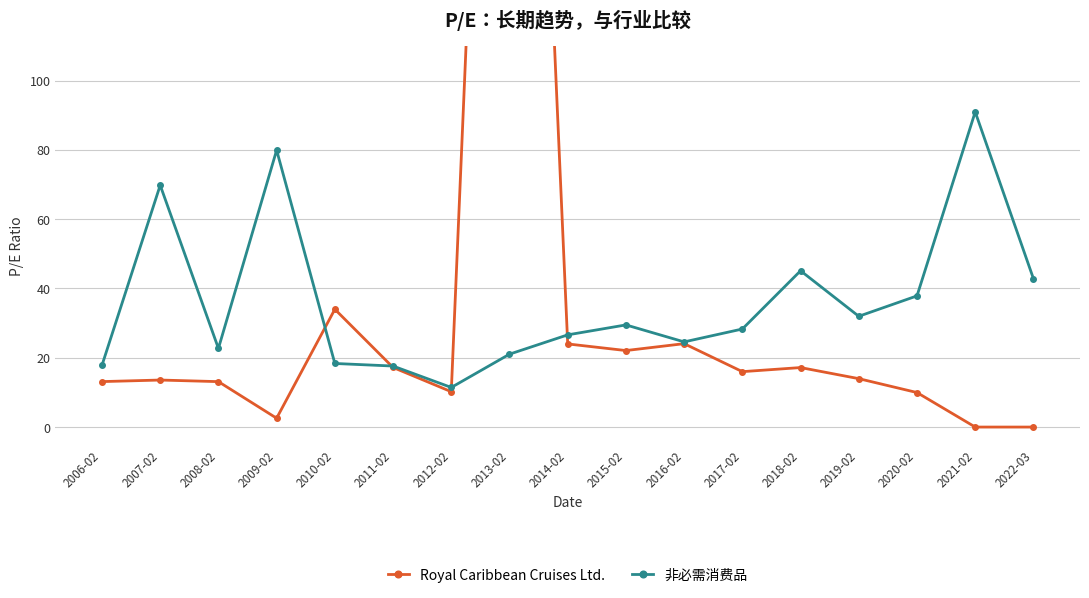

Reading left to right, extract all data points from this chart.

Royal Caribbean Cruises Ltd.: 13.1	13.6	13.1	2.5	34.0	17.2	10.2	403.5	24.0	22.1	24.1	16.0	17.2	14.0	10.0	0.0	0.0
非必需消费品: 17.8	69.8	22.7	79.9	18.4	17.6	11.4	21.0	26.6	29.5	24.6	28.3	45.1	32.0	37.9	91.0	42.8